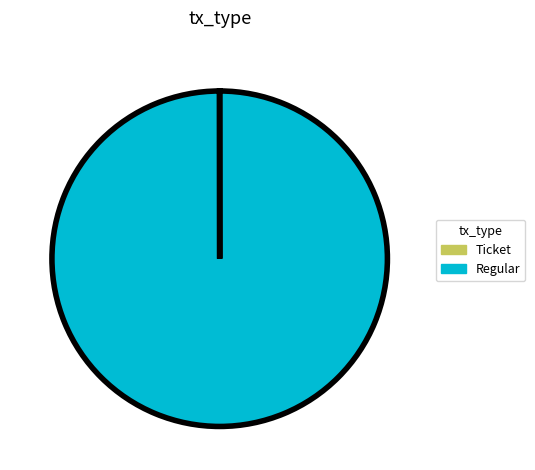

Which category has the biggest portion of the pie?

Regular